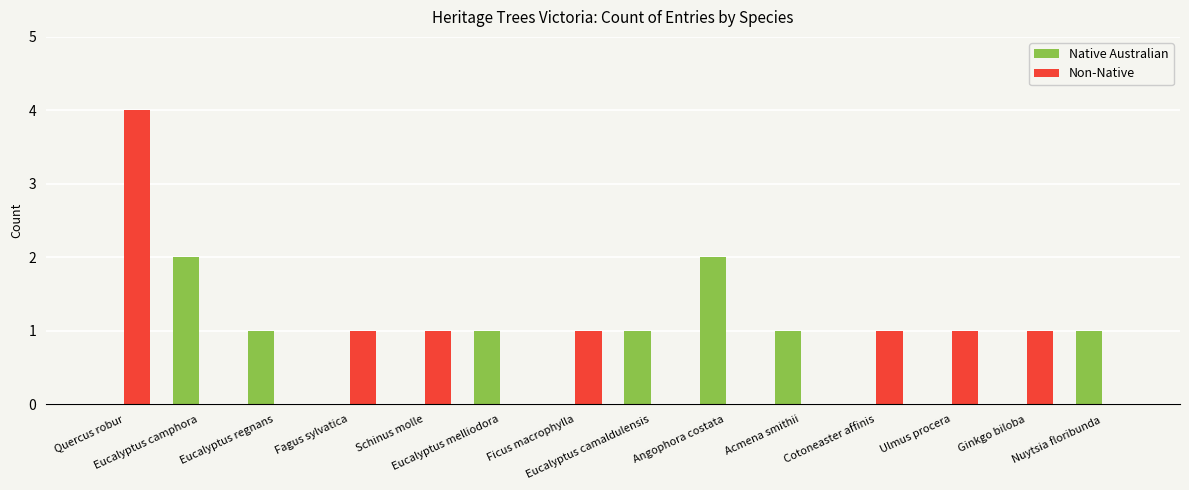

Reading left to right, what are all the values shown in this chart?

Native Australian: Quercus robur=0	Eucalyptus camphora=2	Eucalyptus regnans=1	Fagus sylvatica=0	Schinus molle=0	Eucalyptus melliodora=1	Ficus macrophylla=0	Eucalyptus camaldulensis=1	Angophora costata=2	Acmena smithii=1	Cotoneaster affinis=0	Ulmus procera=0	Ginkgo biloba=0	Nuytsia floribunda=1
Non-Native: Quercus robur=4	Eucalyptus camphora=0	Eucalyptus regnans=0	Fagus sylvatica=1	Schinus molle=1	Eucalyptus melliodora=0	Ficus macrophylla=1	Eucalyptus camaldulensis=0	Angophora costata=0	Acmena smithii=0	Cotoneaster affinis=1	Ulmus procera=1	Ginkgo biloba=1	Nuytsia floribunda=0